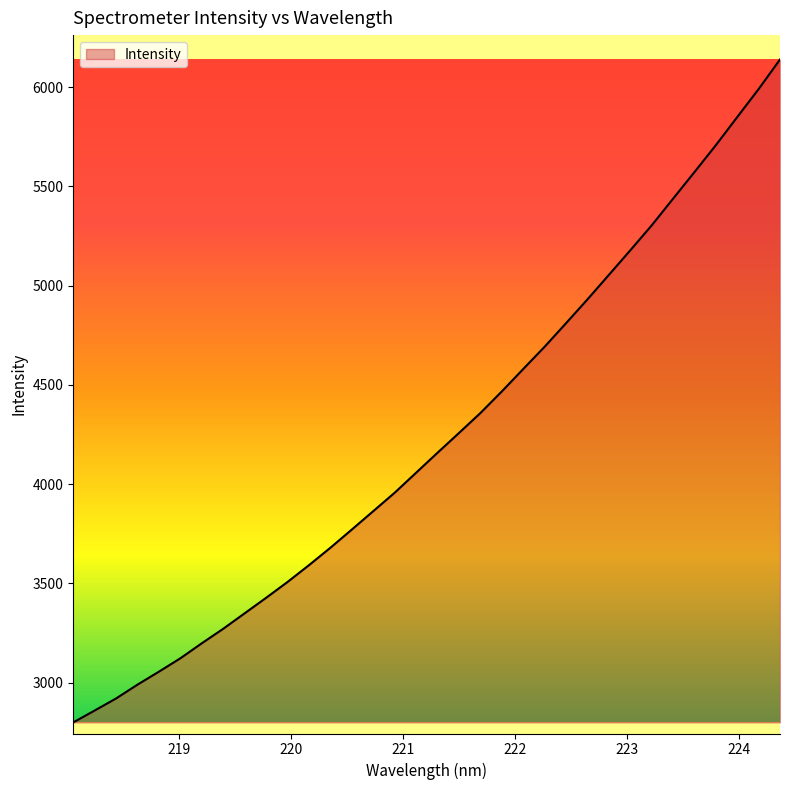

What is the smallest value displayed?

2799.9